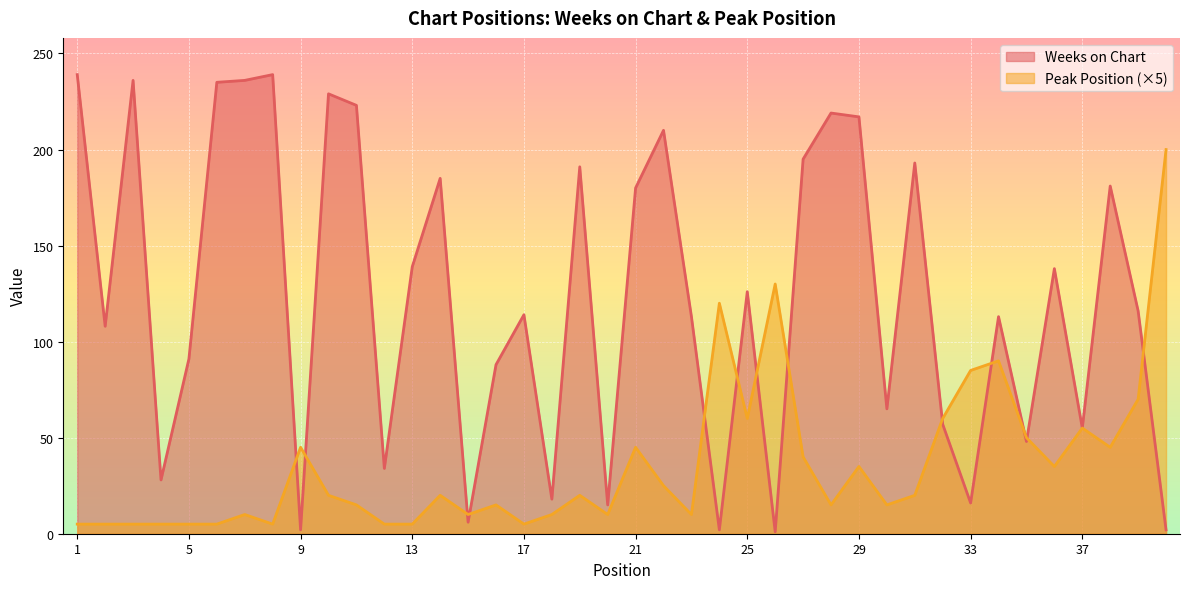

Rank the categories by Peak Position value from highest to lowest.

40, 26, 24, 34, 33, 39, 25, 32, 37, 35, 9, 21, 38, 27, 29, 36, 22, 10, 14, 19, 31, 11, 16, 28, 30, 7, 15, 18, 20, 23, 1, 2, 3, 4, 5, 6, 8, 12, 13, 17